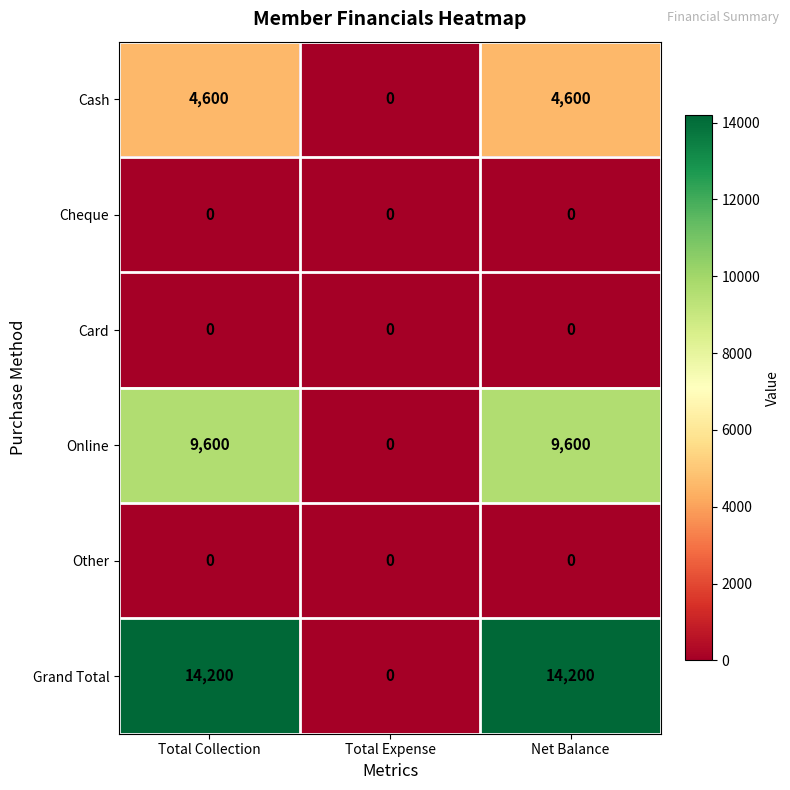

The Grand Total series shows -7611 at Total Expense. True or false?

False